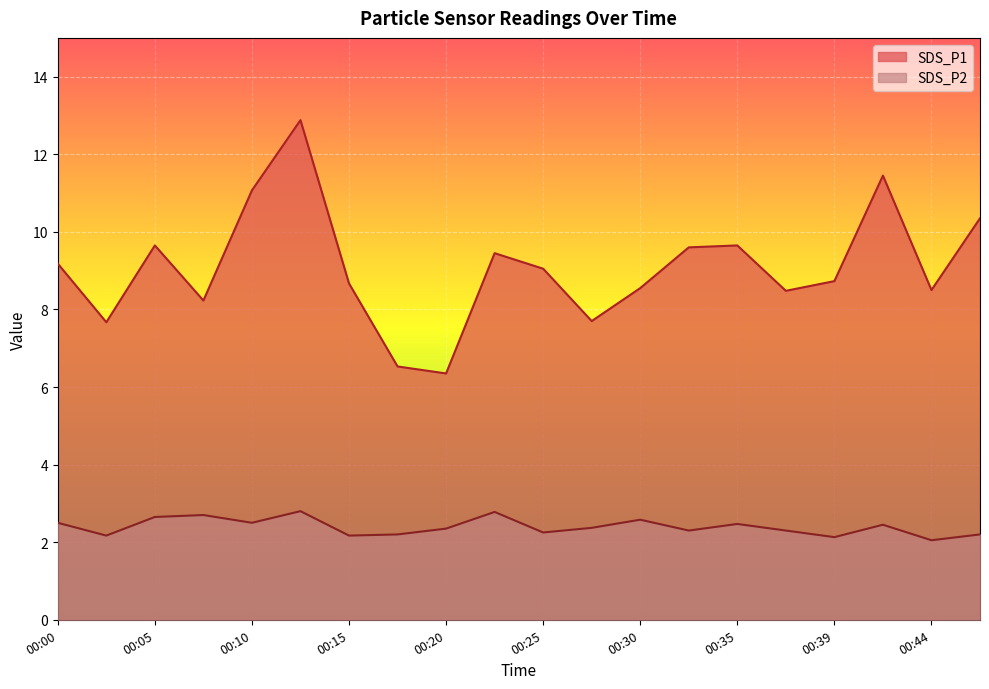

How many lines are shown in the chart?

2